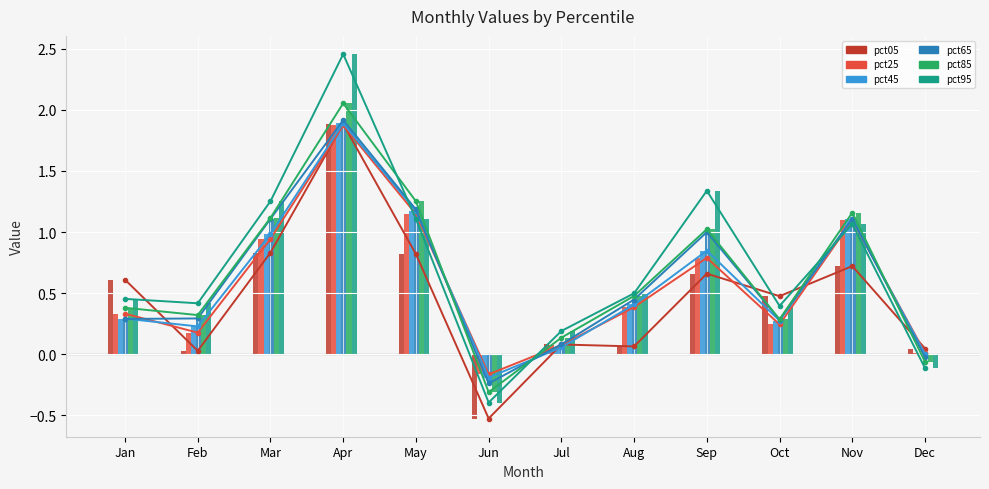

Reading right to left, transcribe all the data shown in this chart.

pct05: 0.0	0.7	0.5	0.7	0.1	0.1	-0.5	0.8	1.9	0.8	0.0	0.6
pct25: 0.0	1.1	0.2	0.8	0.4	0.1	-0.2	1.1	1.9	0.9	0.2	0.3
pct45: 0.0	1.1	0.3	0.8	0.4	0.1	-0.2	1.2	1.9	1.0	0.2	0.3
pct65: -0.0	1.1	0.3	1.0	0.4	0.1	-0.2	1.2	1.9	1.1	0.3	0.3
pct85: -0.1	1.2	0.3	1.0	0.5	0.1	-0.3	1.3	2.1	1.1	0.3	0.4
pct95: -0.1	1.1	0.4	1.3	0.5	0.2	-0.4	1.1	2.5	1.3	0.4	0.5